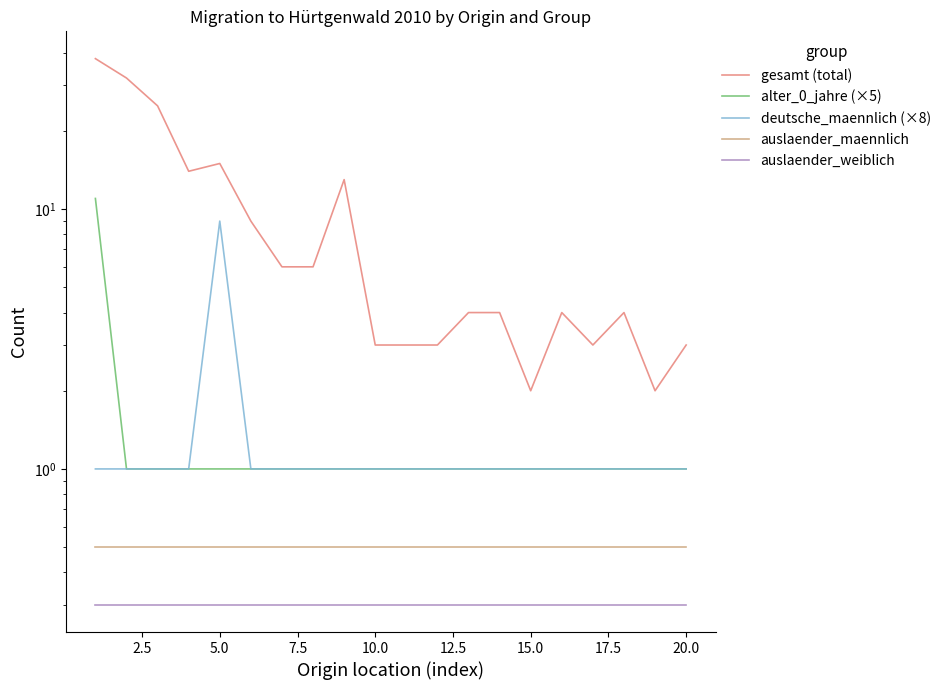

True or false: deutsche_maennlich (×8) and gesamt (total) intersect in this chart.

False